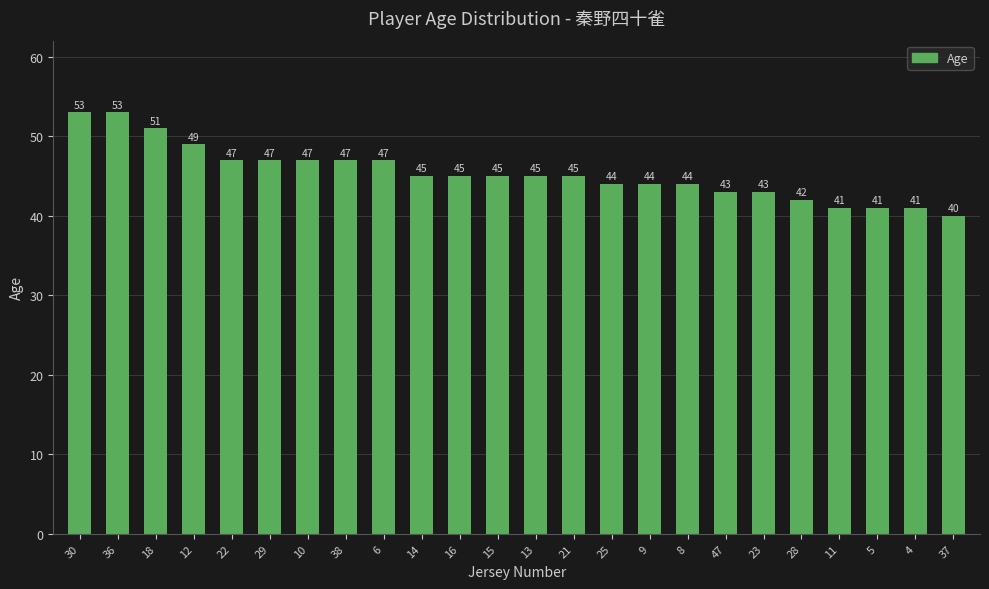

How many bars are there in total?

24